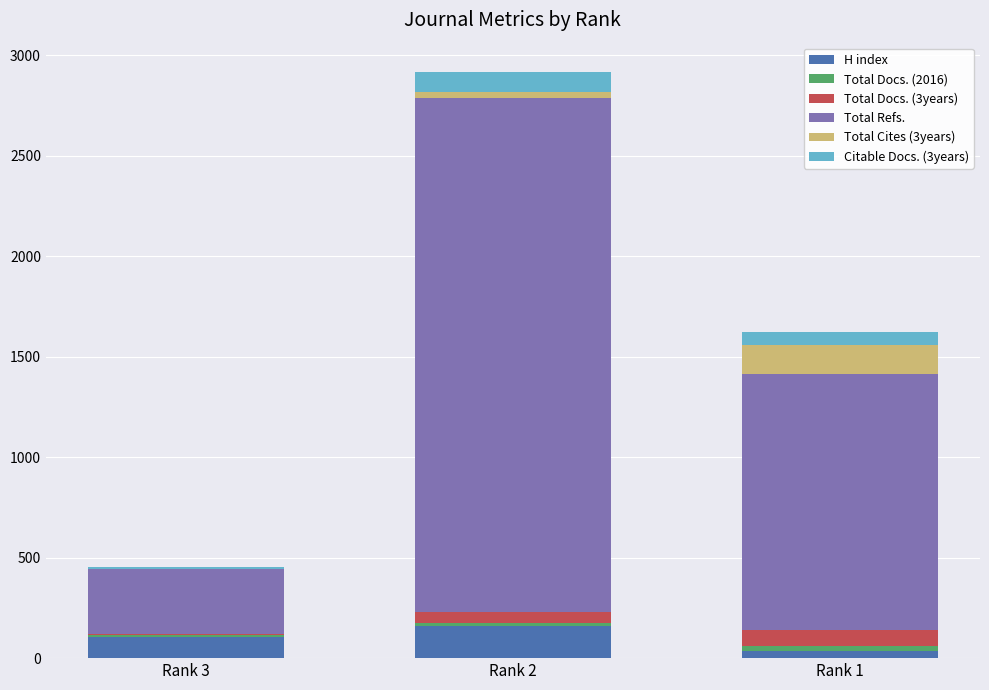

Which category has the highest value in the H index series?

Rank 2